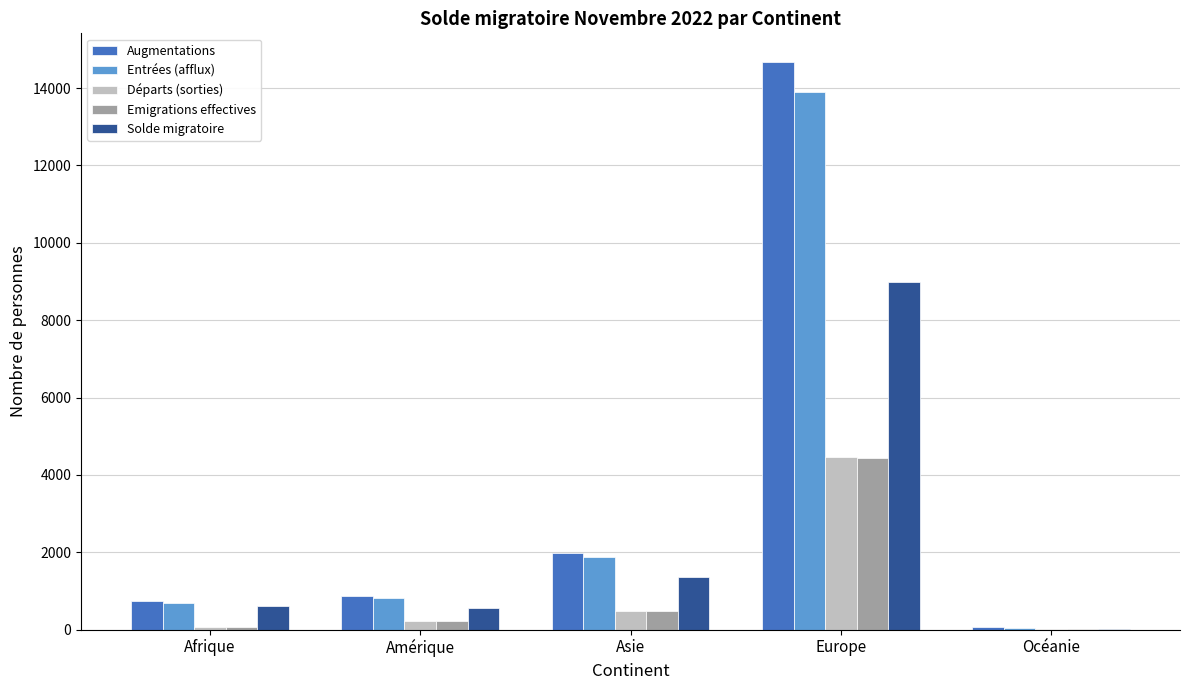

What is the highest value of the Emigrations effectives series?

4428